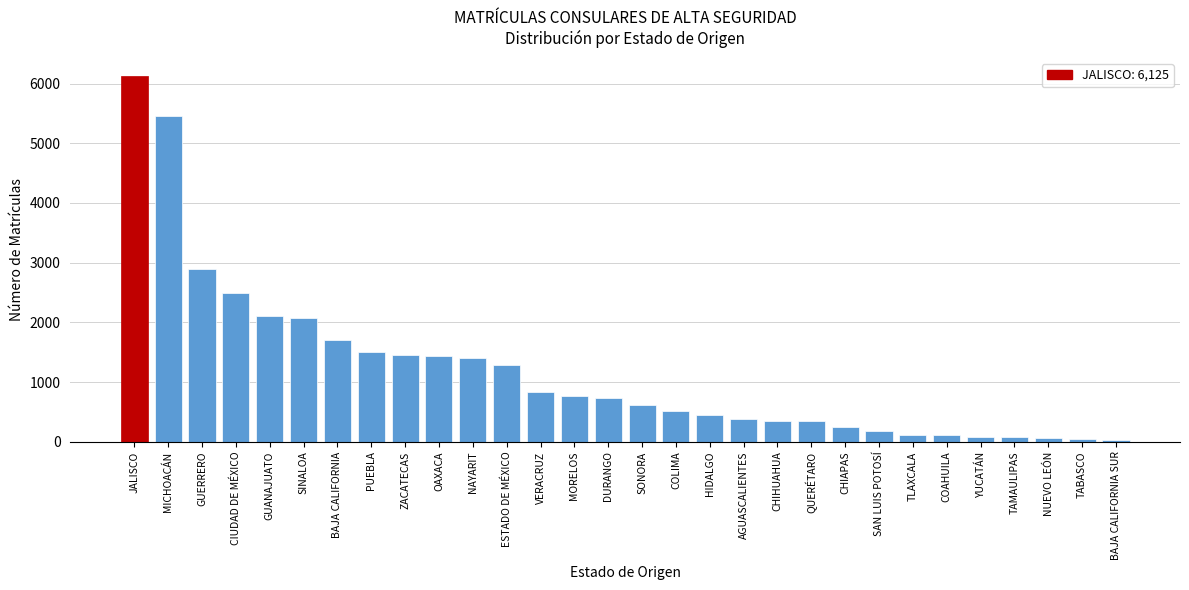

What is the difference between the maximum and second lowest values?

6075